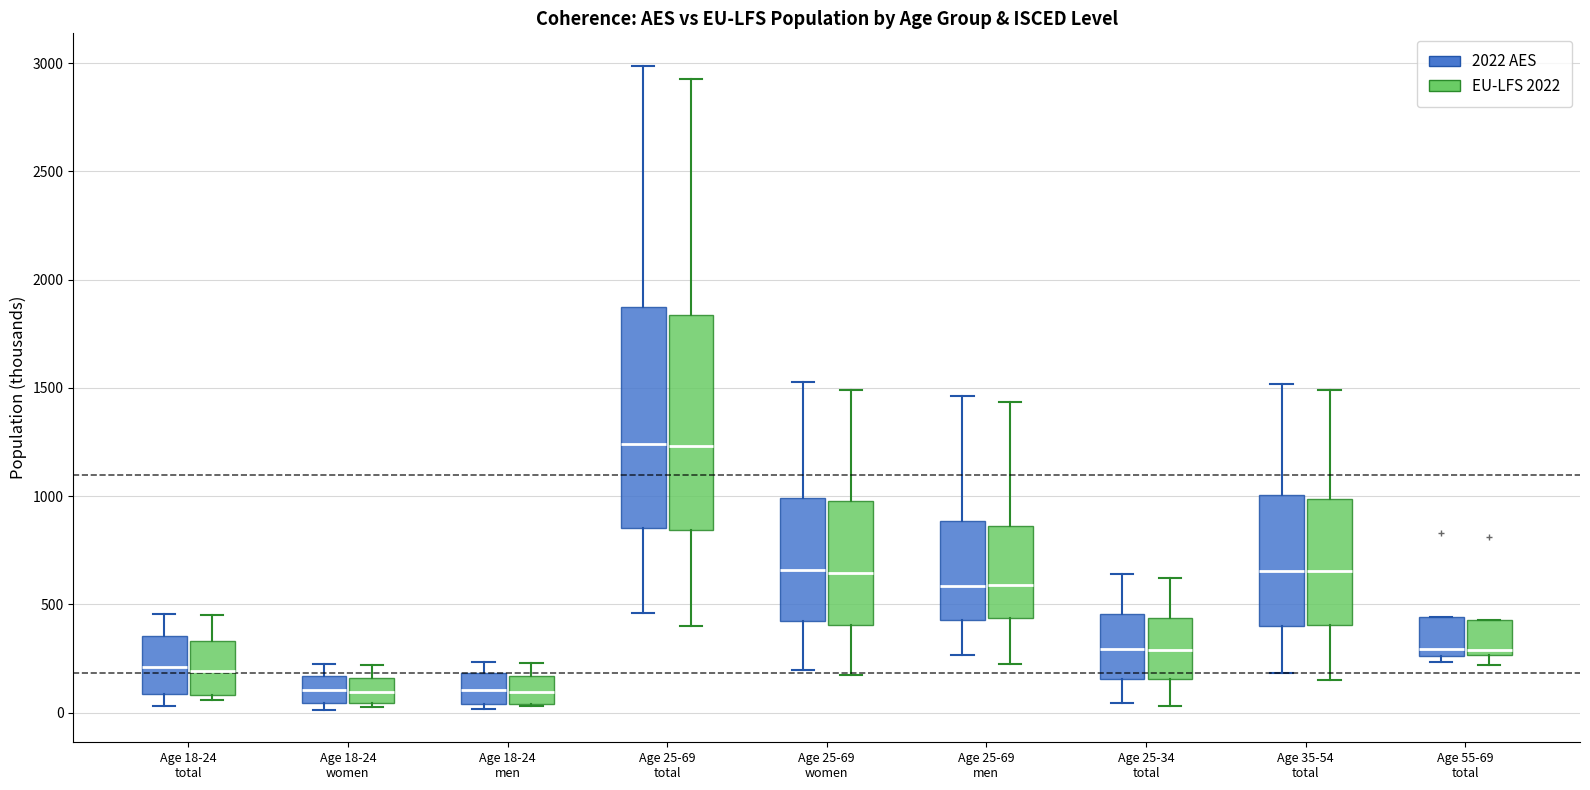

Reading left to right, transcribe this box plot: for each box, give where its median line is, the range the box spans, and where its two whiskers end, as read against the y-axis. The values are not printed on the chart, so give them approximately, as read against the axis.

Age 18-24 total (2022 AES): median 200, box 100 to 350, whiskers 50 to 450
Age 18-24 total (EU-LFS 2022): median 200, box 100 to 350, whiskers 50 to 450
Age 18-24 women (2022 AES): median 100, box 50 to 150, whiskers 0 to 200
Age 18-24 women (EU-LFS 2022): median 100, box 50 to 150, whiskers 0 to 200
Age 18-24 men (2022 AES): median 100, box 50 to 200, whiskers 0 to 250
Age 18-24 men (EU-LFS 2022): median 100, box 50 to 150, whiskers 50 to 250
Age 25-69 total (2022 AES): median 1250, box 850 to 1850, whiskers 450 to 3000
Age 25-69 total (EU-LFS 2022): median 1250, box 850 to 1850, whiskers 400 to 2950
Age 25-69 women (2022 AES): median 650, box 450 to 1000, whiskers 200 to 1550
Age 25-69 women (EU-LFS 2022): median 650, box 400 to 1000, whiskers 150 to 1500
Age 25-69 men (2022 AES): median 600, box 450 to 900, whiskers 250 to 1450
Age 25-69 men (EU-LFS 2022): median 600, box 450 to 850, whiskers 250 to 1450
Age 25-34 total (2022 AES): median 300, box 150 to 450, whiskers 50 to 650
Age 25-34 total (EU-LFS 2022): median 300, box 150 to 450, whiskers 50 to 600
Age 35-54 total (2022 AES): median 650, box 400 to 1000, whiskers 200 to 1500
Age 35-54 total (EU-LFS 2022): median 650, box 400 to 1000, whiskers 150 to 1500
Age 55-69 total (2022 AES): median 300, box 250 to 450, whiskers 250 (just below the box's lower edge) to 450
Age 55-69 total (EU-LFS 2022): median 300, box 250 to 450, whiskers 200 to 450